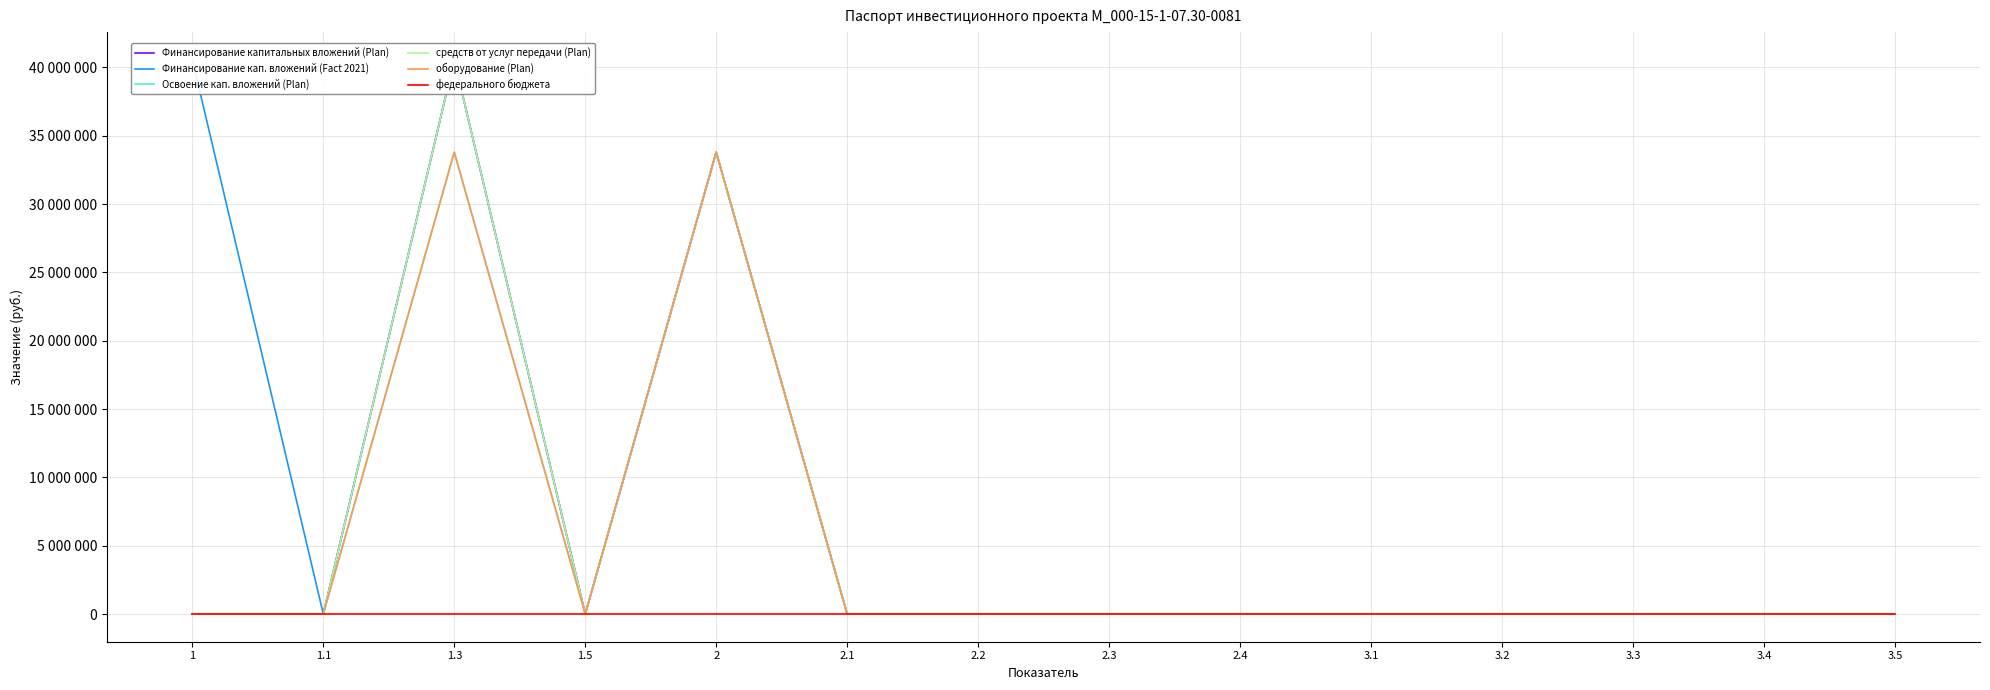

True or false: Финансирование кап. вложений (Fact 2021) and оборудование (Plan) cross at least once.

False